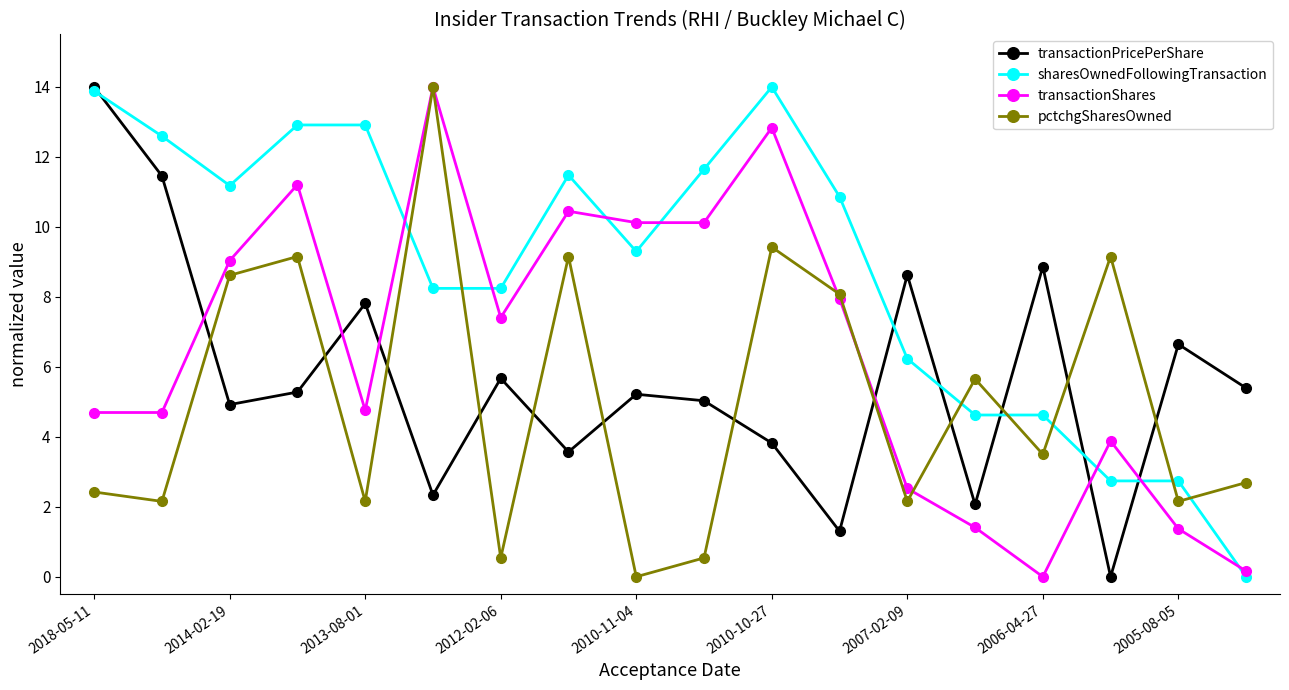

What is the average value of the sharesOwnedFollowingTransaction series?

8.8